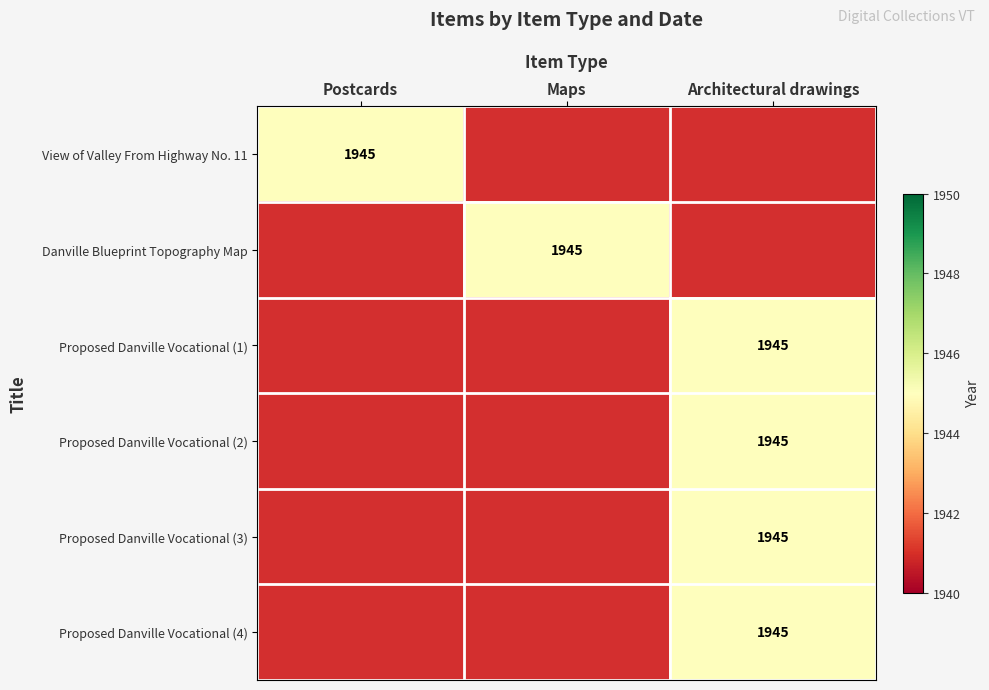

Which series has the widest spread of values?

Postcards